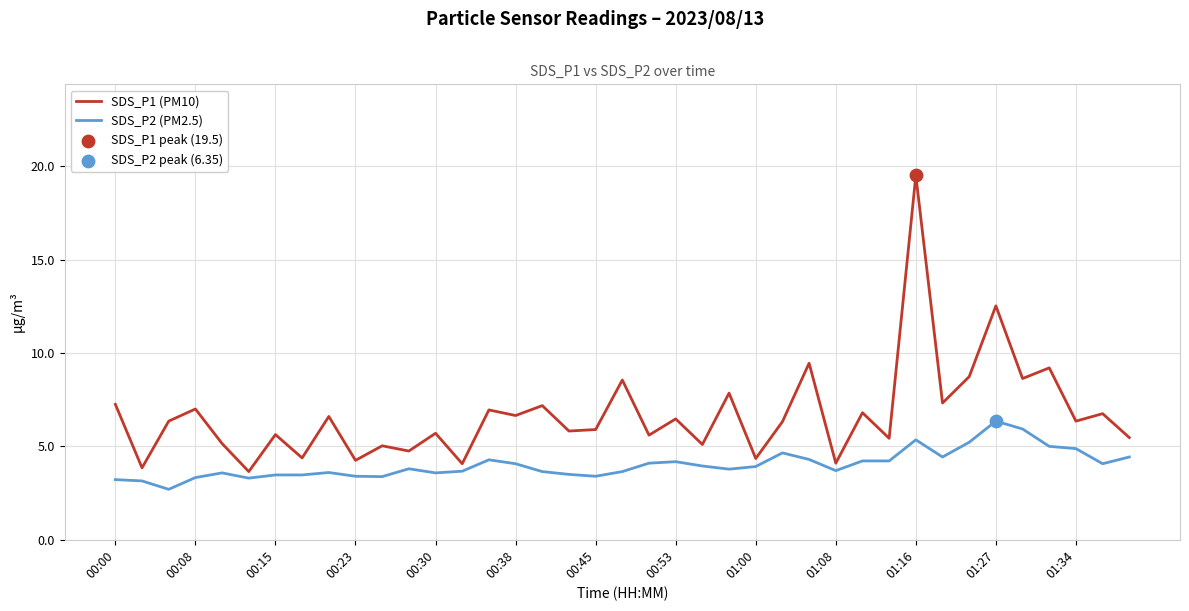

Which series has the widest spread of values?

SDS_P1 (PM10)